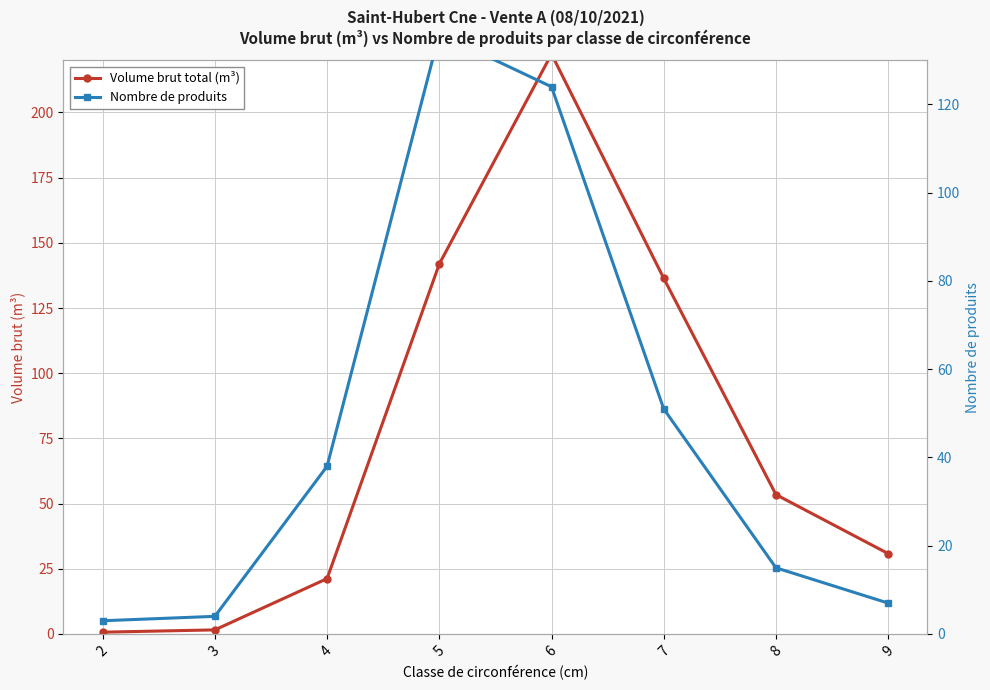

Is it true that Nombre de produits equals 124.0 at 6?

True